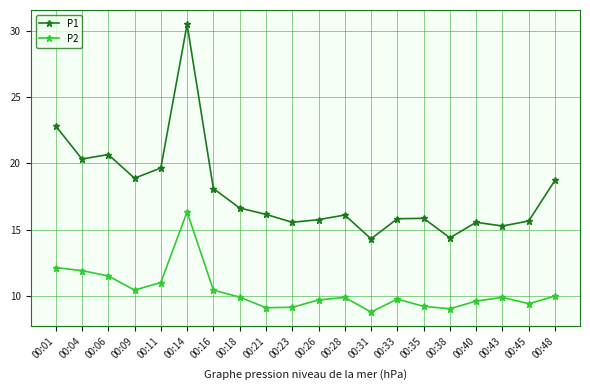

The P2 series shows 14.0 at 00:31. True or false?

False